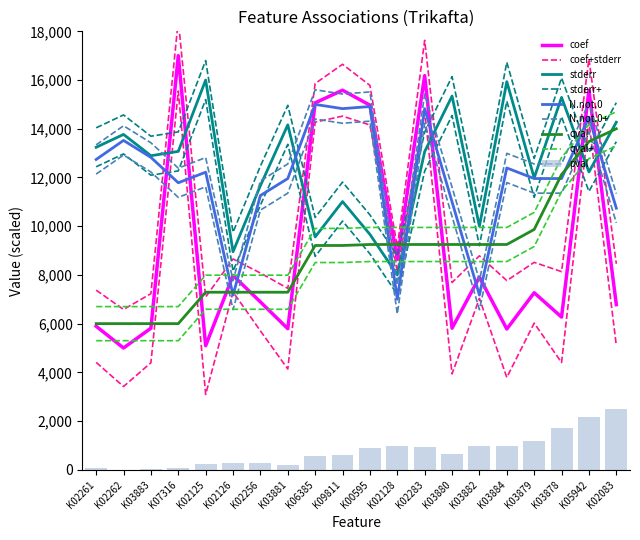

Which series has the widest spread of values?

coef